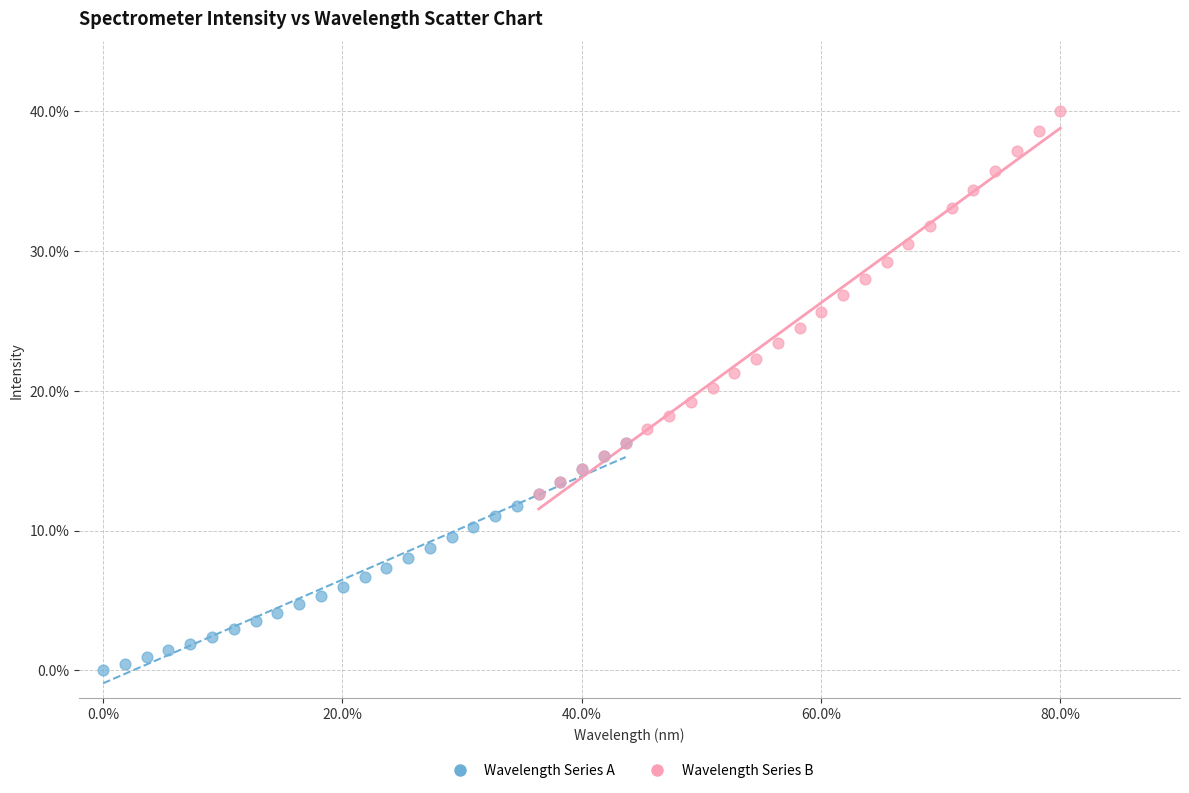

What are all the series names shown in the legend?

Wavelength Series A, Wavelength Series B